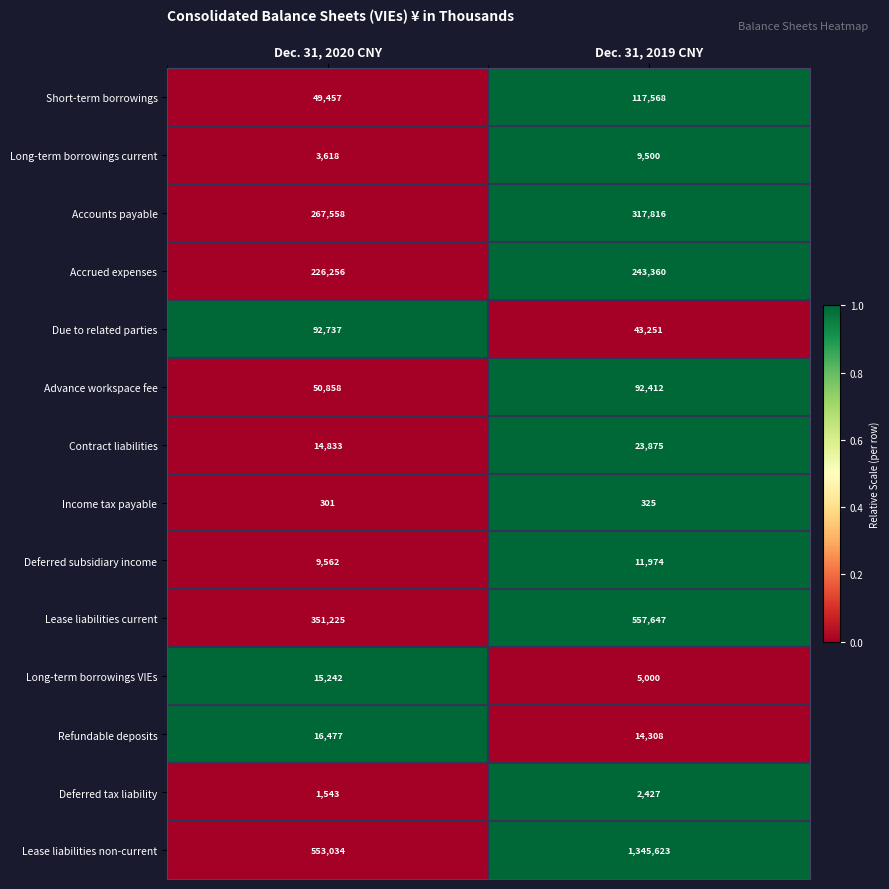

Rank the series at Dec. 31, 2019 CNY from lowest to highest value.

Income tax payable, Deferred tax liability, Long-term borrowings VIEs, Long-term borrowings current, Deferred subsidiary income, Refundable deposits, Contract liabilities, Due to related parties, Advance workspace fee, Short-term borrowings, Accrued expenses, Accounts payable, Lease liabilities current, Lease liabilities non-current